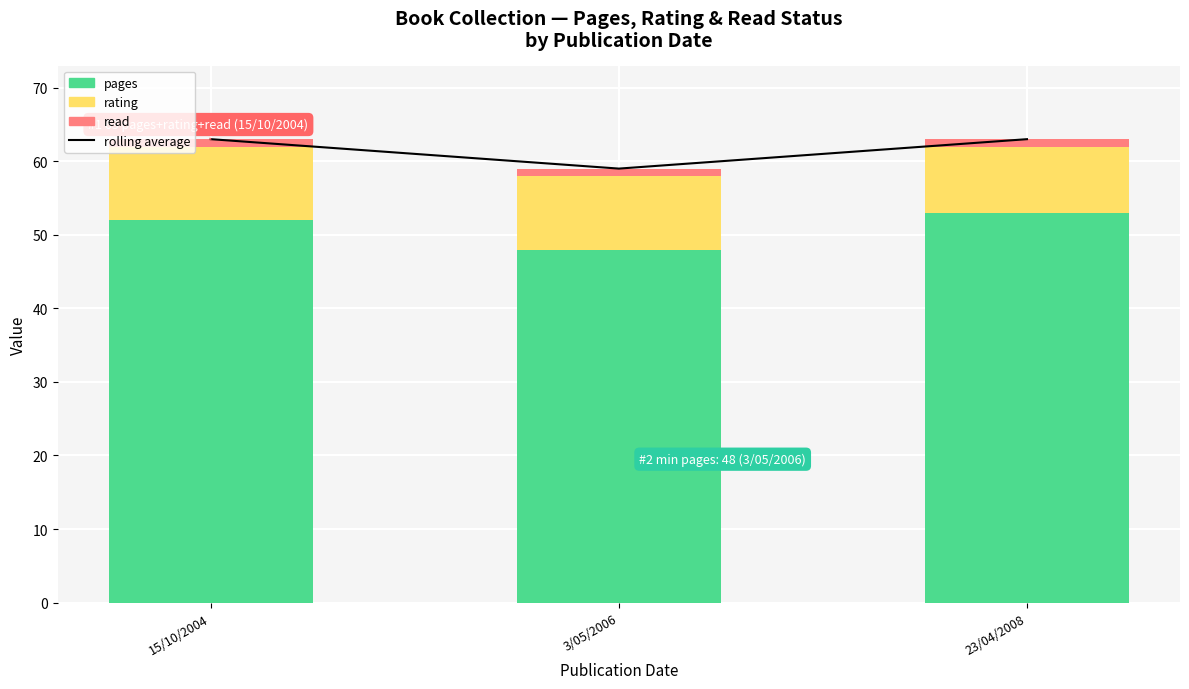

Which series has the largest total across all categories?

rolling average